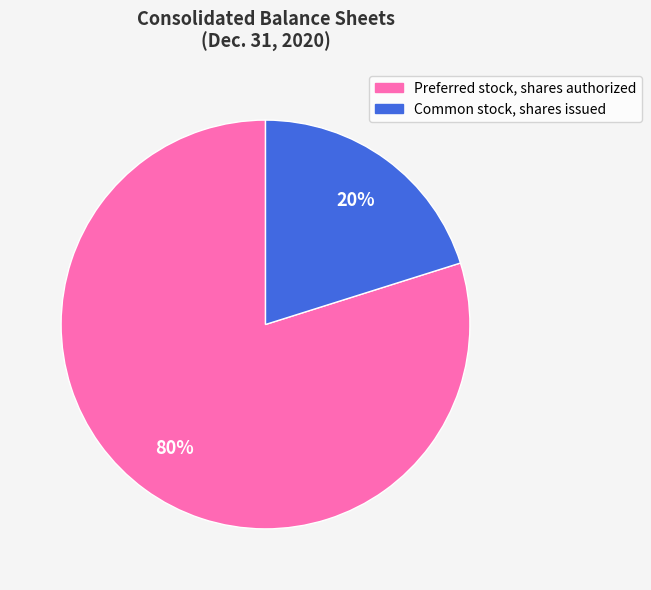

What is the ratio of the value at Preferred stock, shares authorized to the value at Common stock, shares issued?

4.0